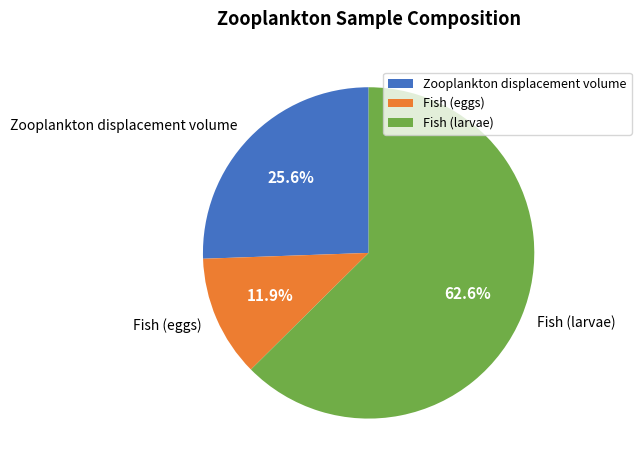

Is fish larvae the majority of the pie?

Yes